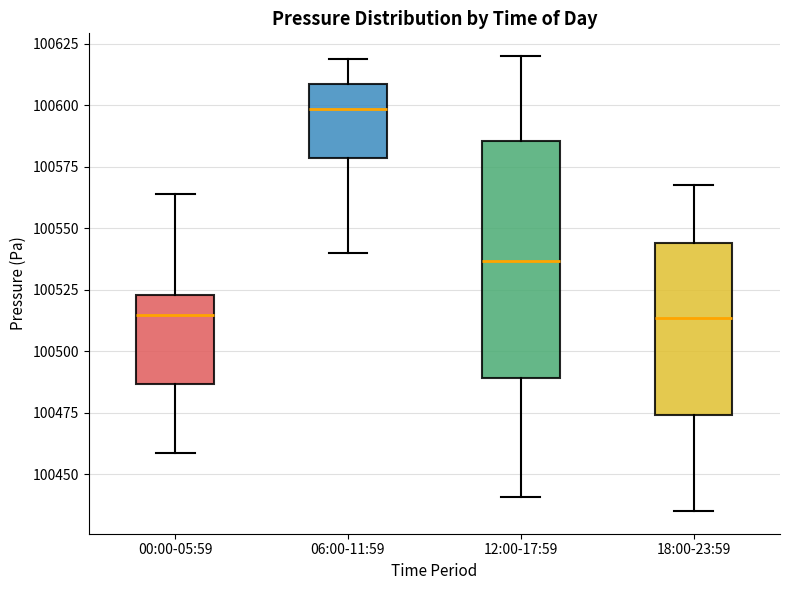

Where does the median line of the box for 06:00-11:59 sit on the y-axis? The values are not printed on the chart, so give them approximately, as read against the axis.

100600